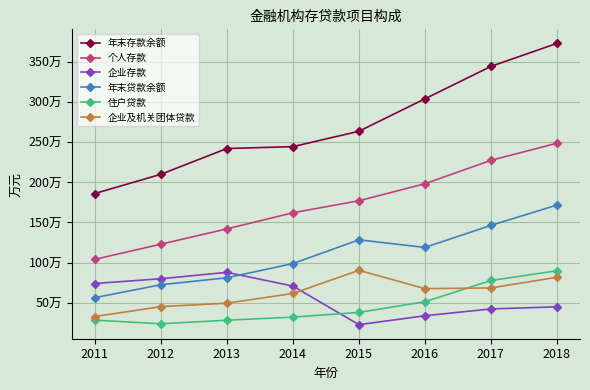

At 2013, list the series in order from largest to smallest.

年末存款余额, 个人存款, 企业存款, 年末贷款余额, 企业及机关团体贷款, 住户贷款